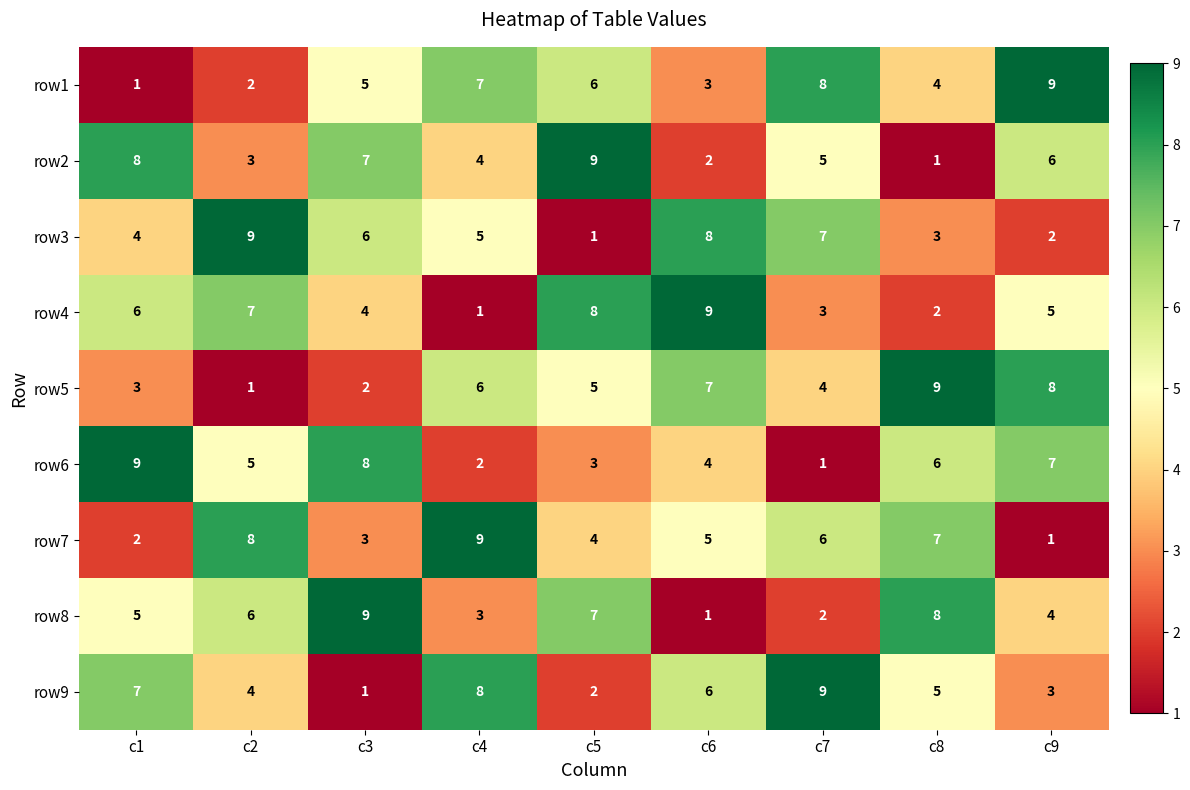

What is the sum of all row2 values?

45